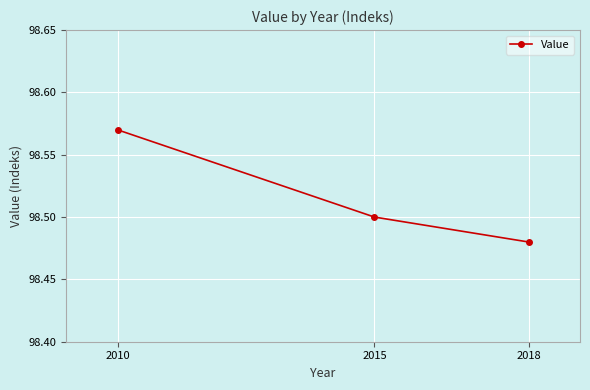

Does the chart display data point markers on the line(s)?

Yes